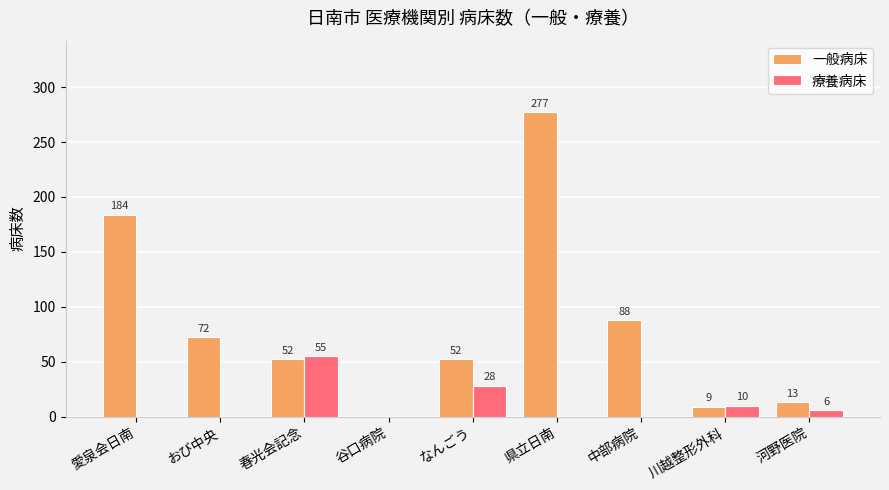

Which series has the largest total across all categories?

一般病床